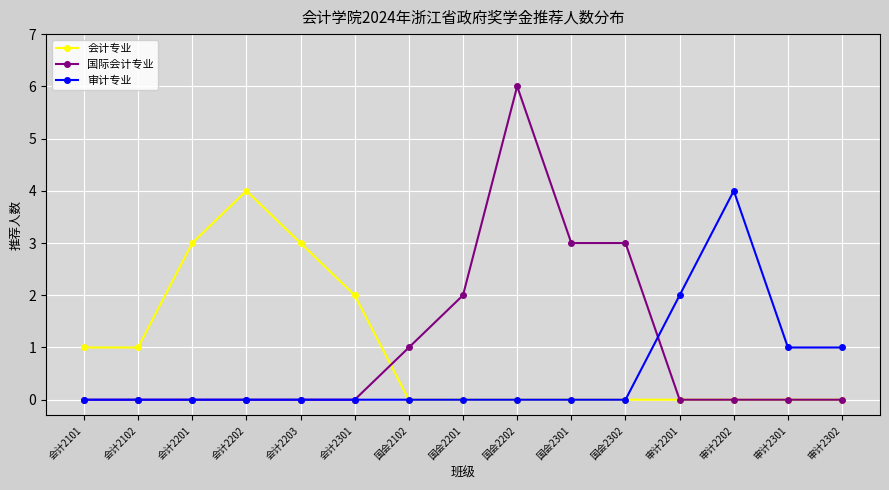

At which category is the sum across all series the highest?

国会2202